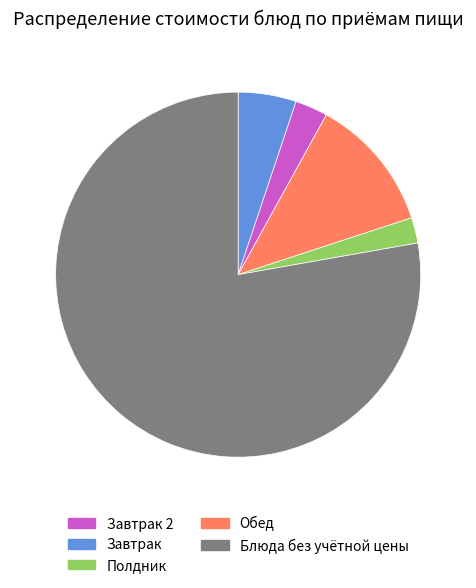

Is there a majority slice in this chart?

Yes